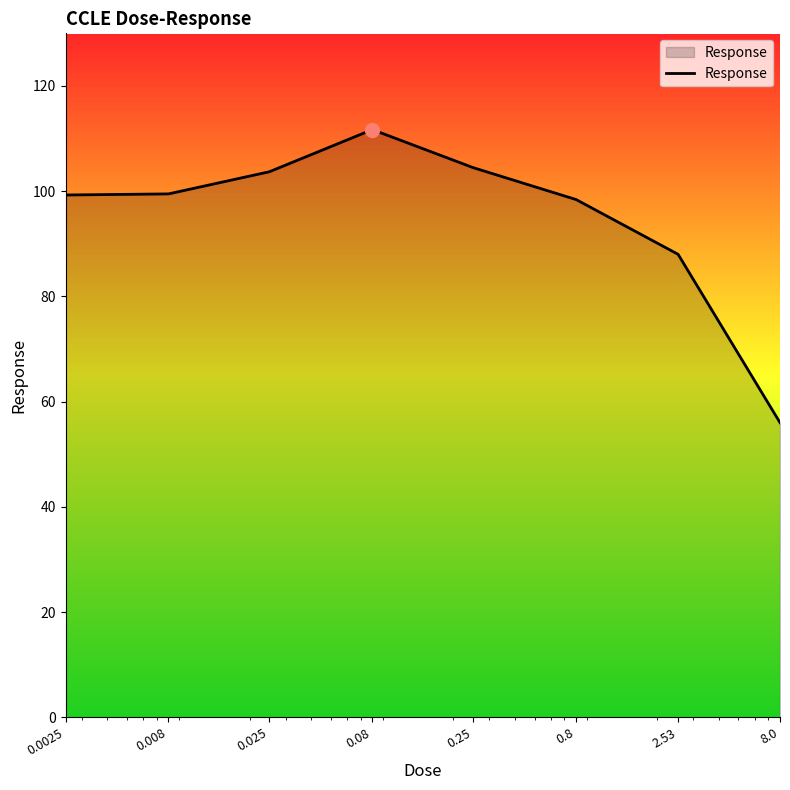

What is the average value?

95.1